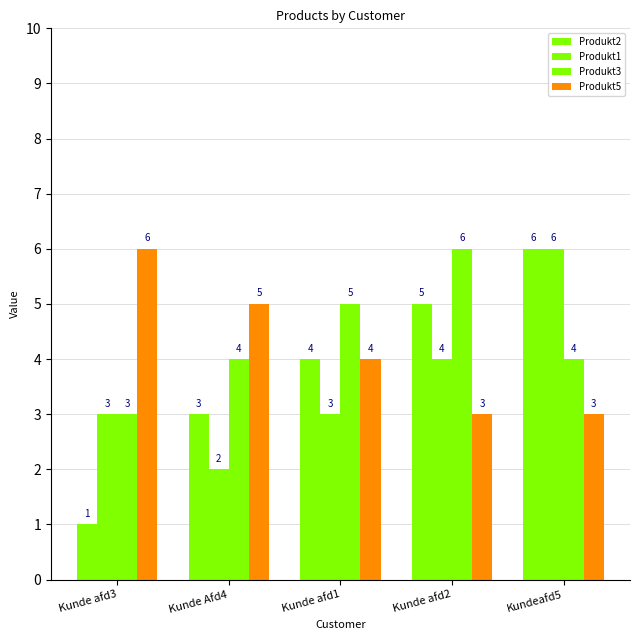

How many values in the Produkt5 series are below 4?

2